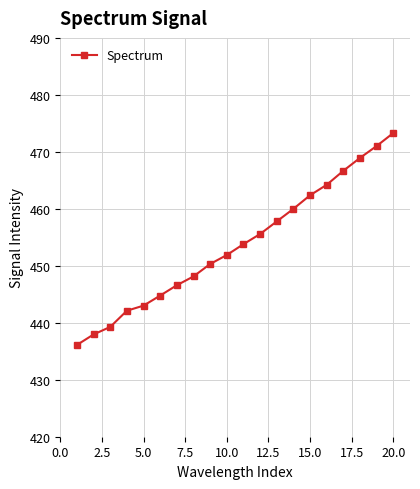

What is the value of the 1st point from the left?

436.1